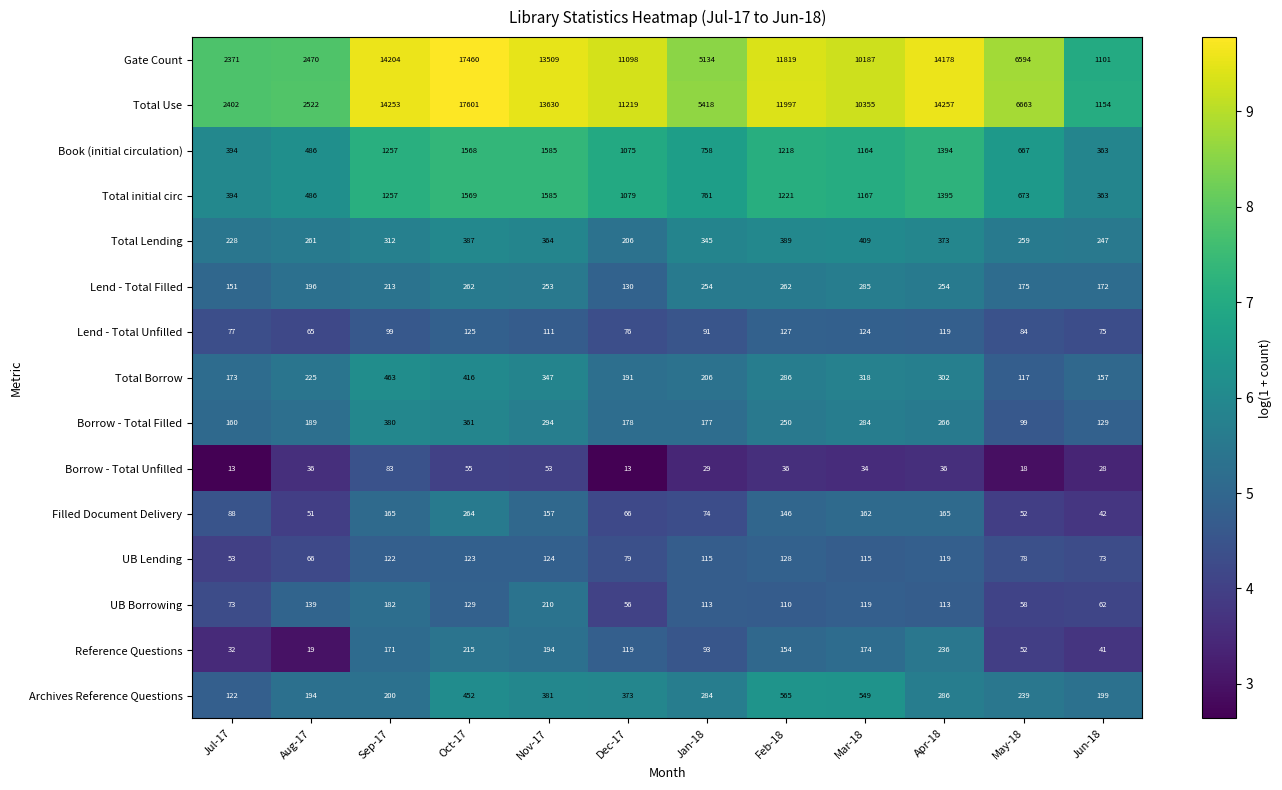

True or false: Borrow - Total Unfilled has a value of 54 at Apr-18.

False